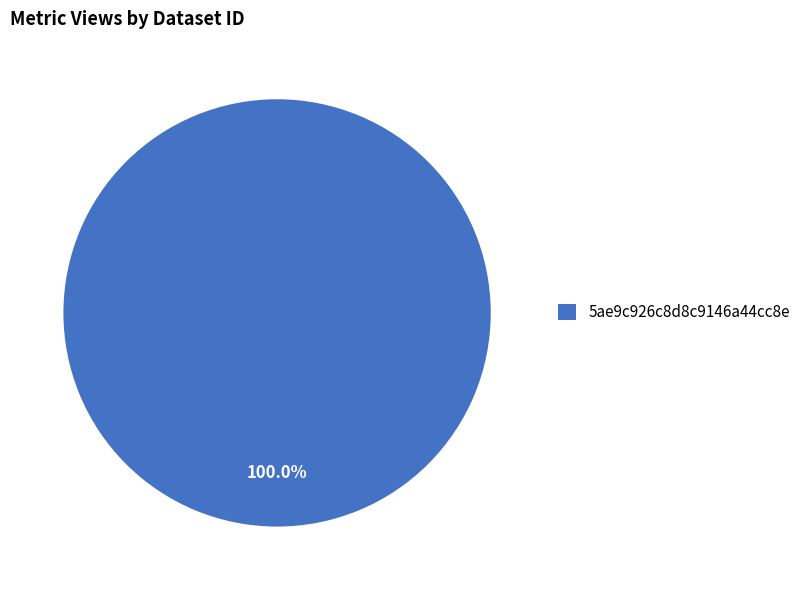

Rank the categories by value from lowest to highest.

5ae9c926c8d8c9146a44cc8e